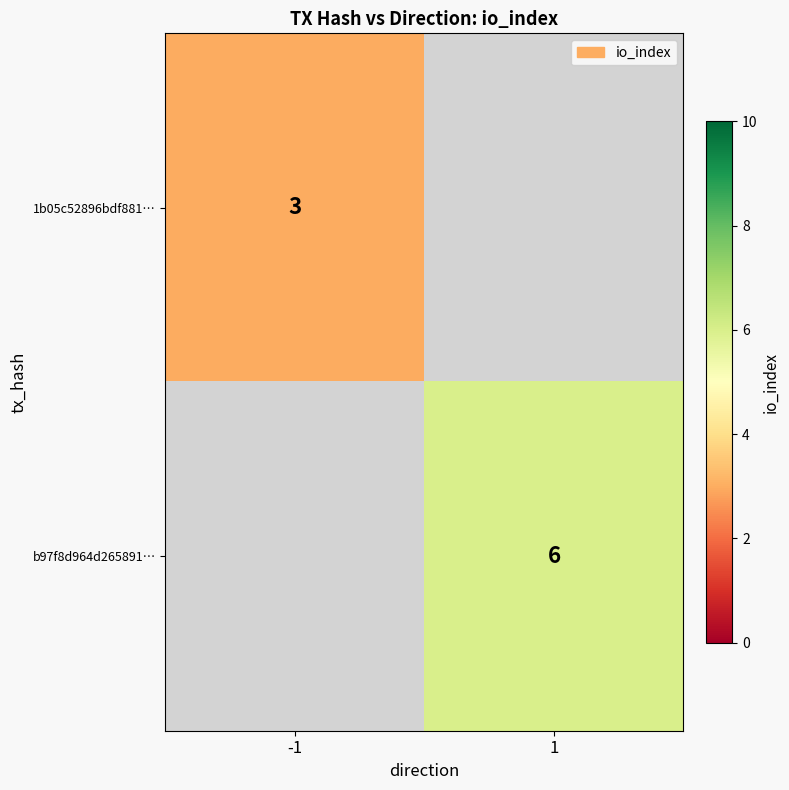

True or false: 1b05c52896bdf881… has a value of 2 at -1.

False